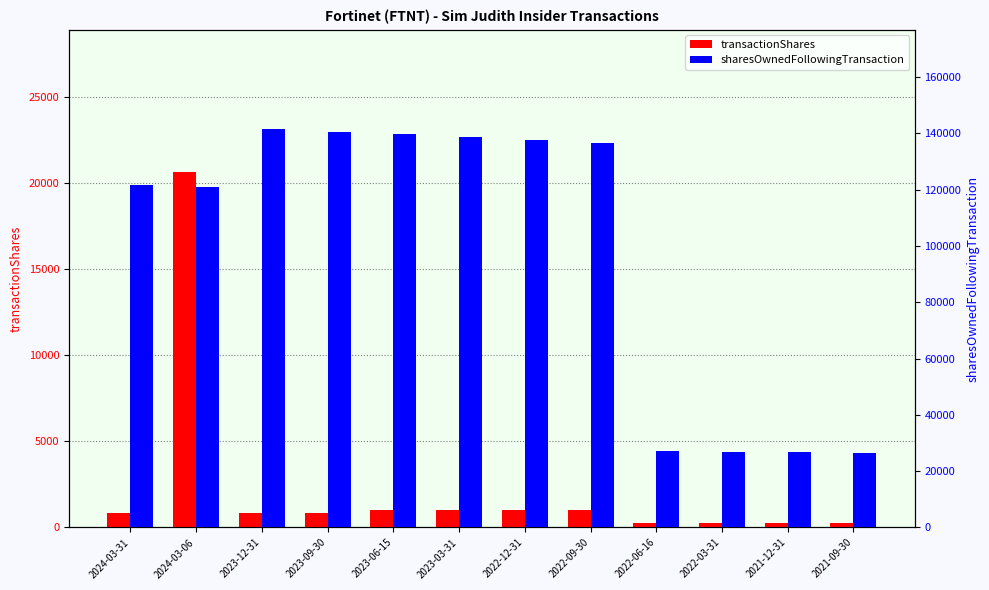

What is the value of the transactionShares bar at the 3rd from the left?

827